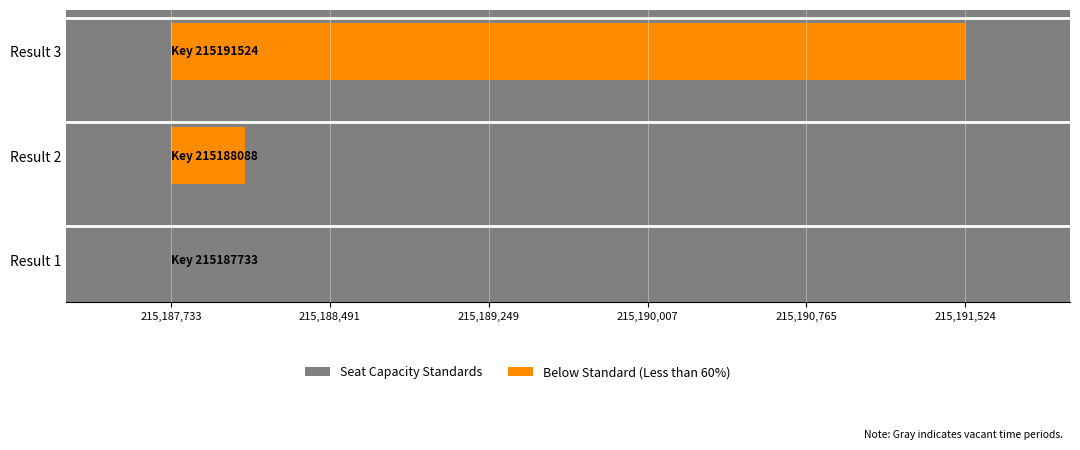

The value at Result 3 is 5814. True or false?

False